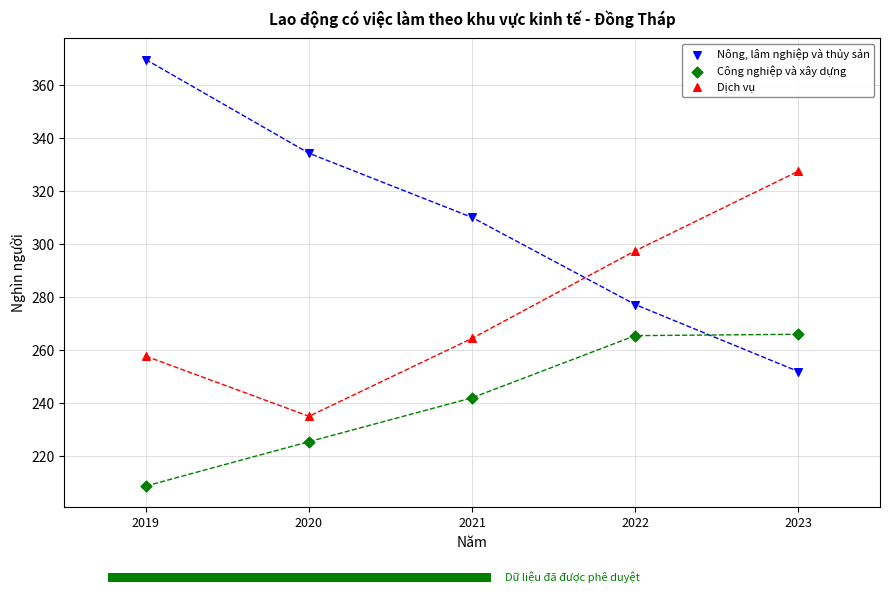

Which series has the largest Y range (max minus min)?

Nông, lâm nghiệp và thủy sản